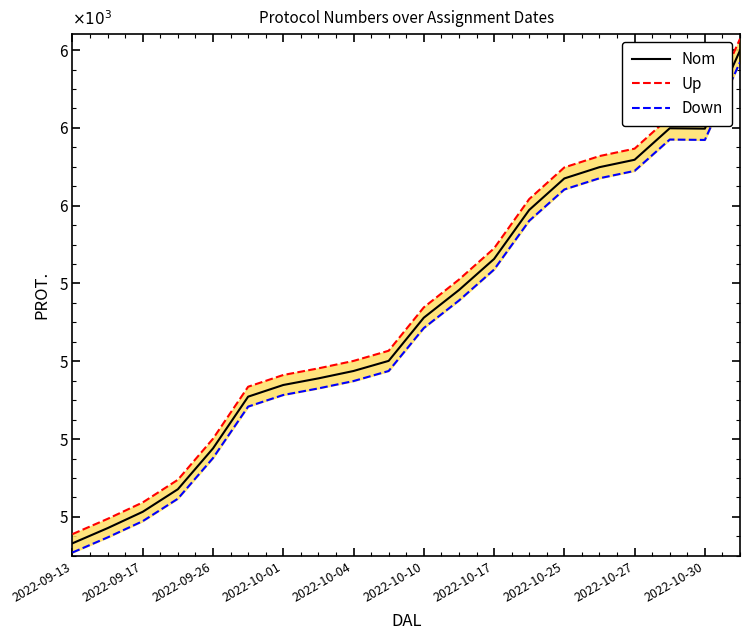

Rank the series by their average value, from highest to lowest.

Up, Nom, Down